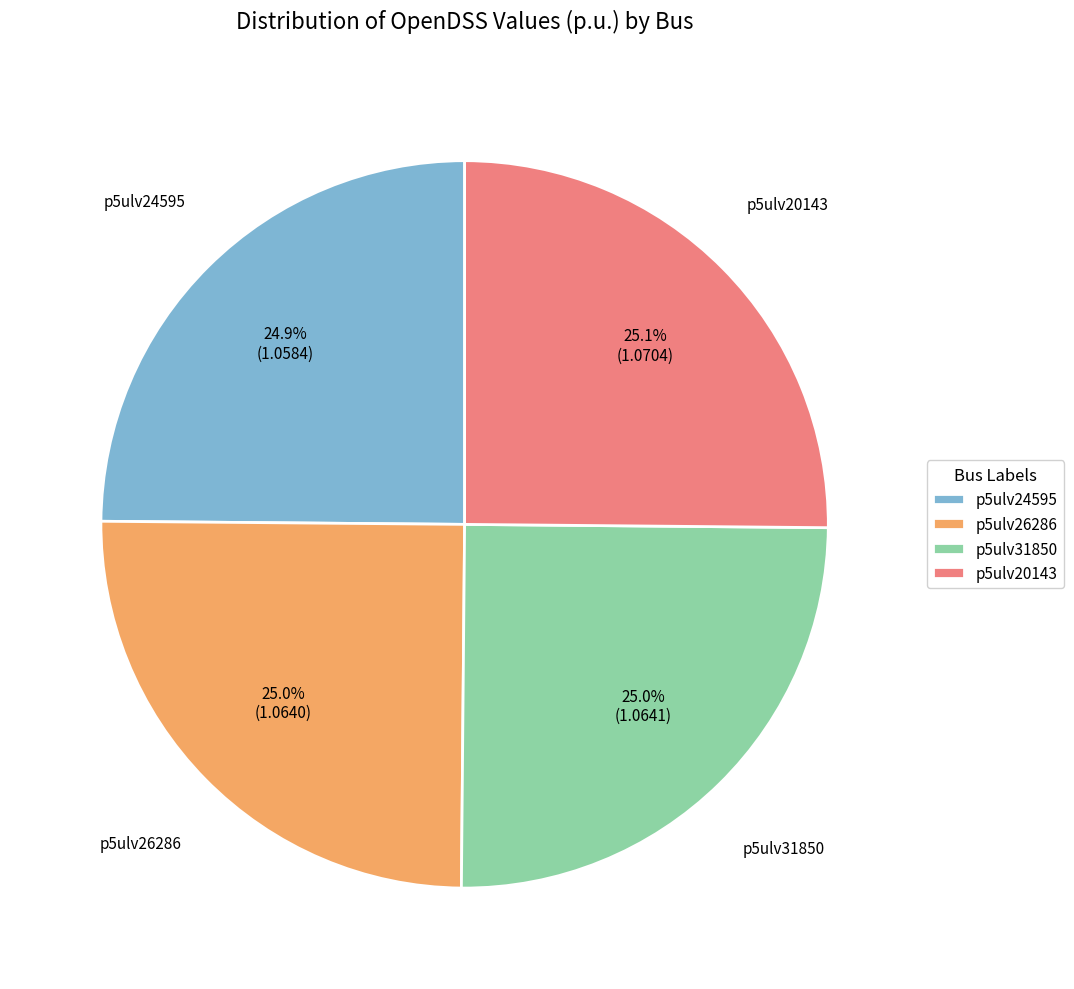

Combined, what portion of the pie is p5ulv24595 and p5ulv26286?

49.9%